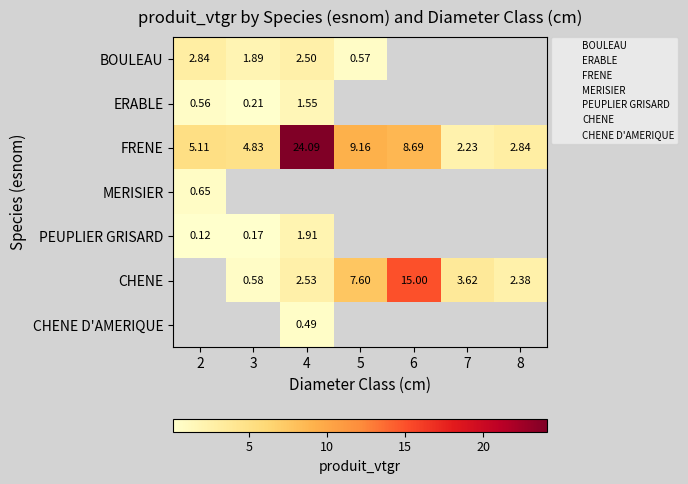

The value of ERABLE at 3 is 0.2. True or false?

True